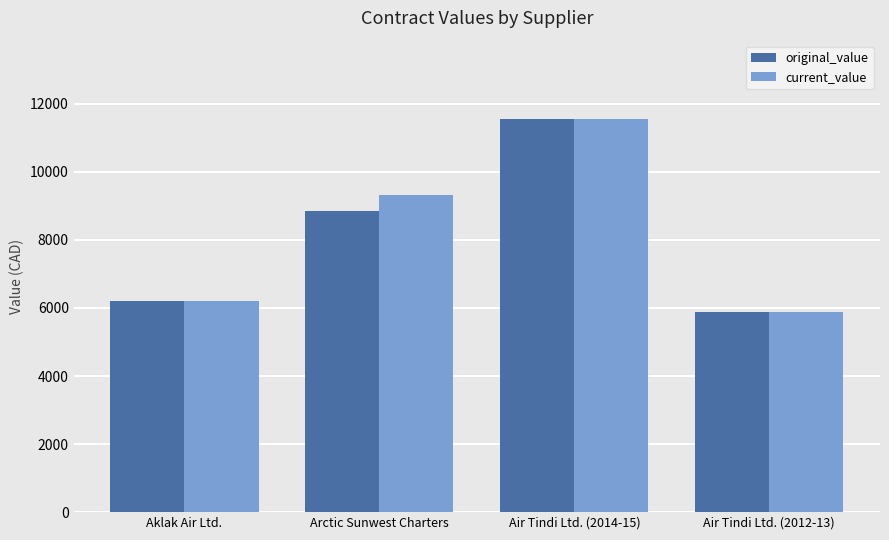

What is the sum of all original_value values?

32477.2